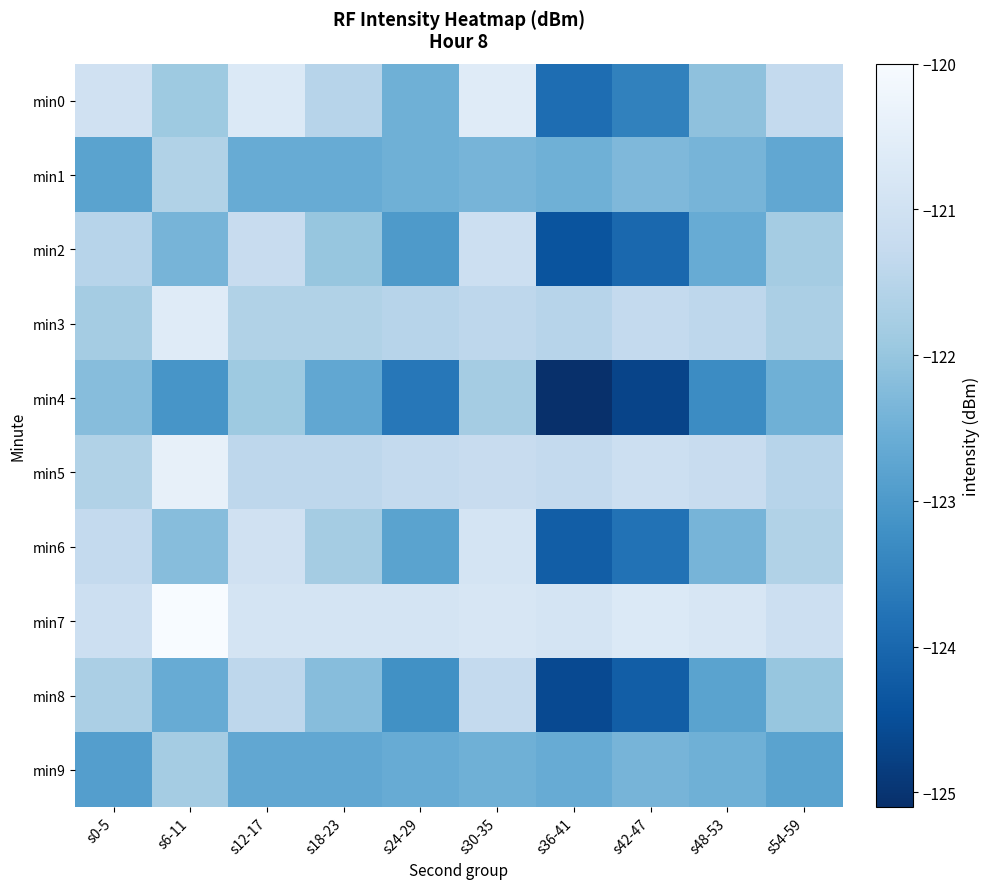

Which category has the lowest value across all series?

s36-41